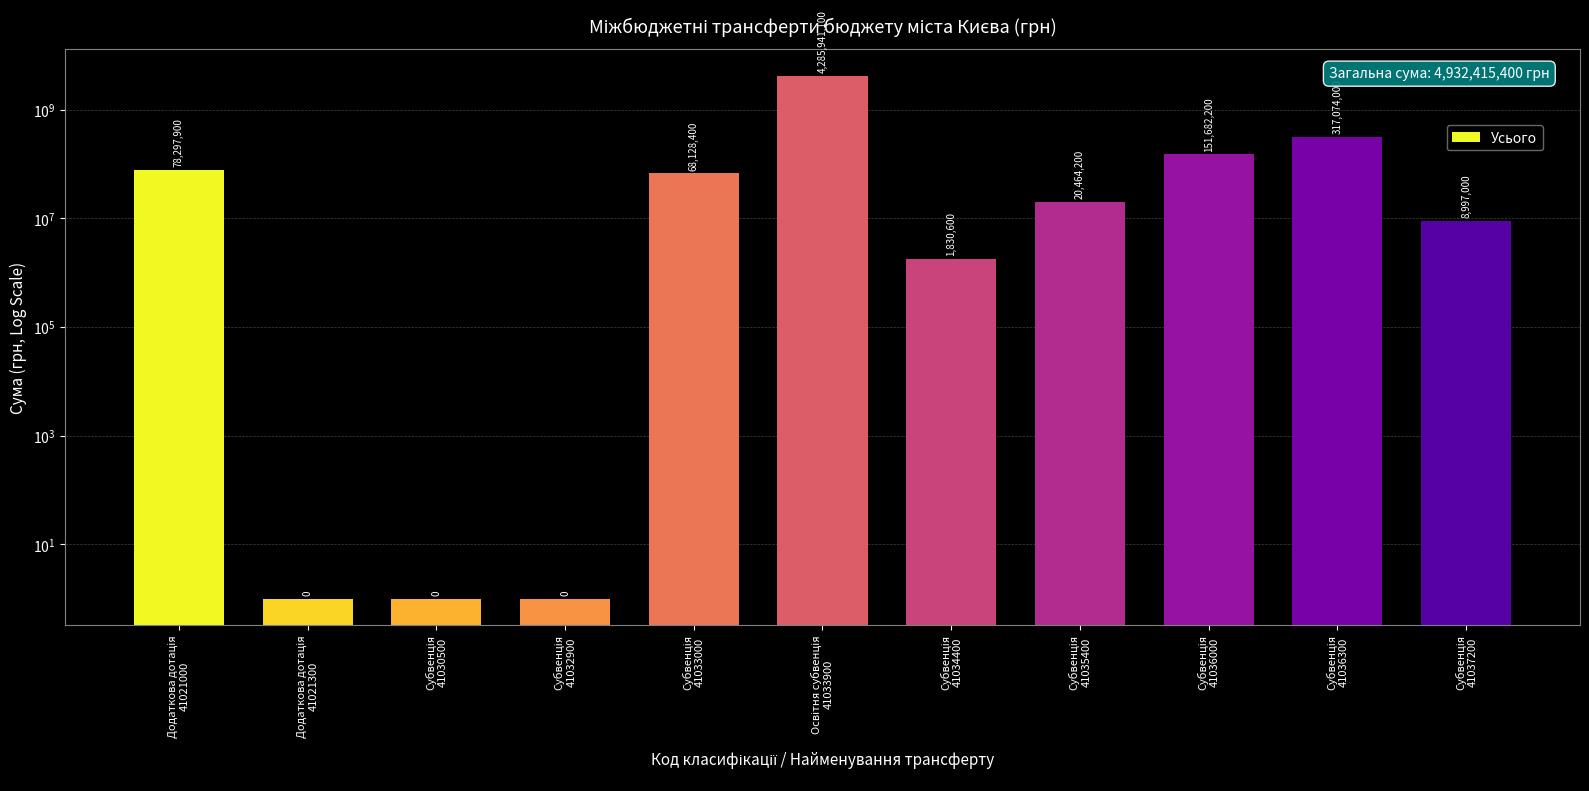

List the labels in order of value, smallest first.

Додаткова дотація
41021300, Субвенція
41030500, Субвенція
41032900, Субвенція
41034400, Субвенція
41037200, Субвенція
41035400, Субвенція
41033000, Додаткова дотація
41021000, Субвенція
41036000, Субвенція
41036300, Освітня субвенція
41033900